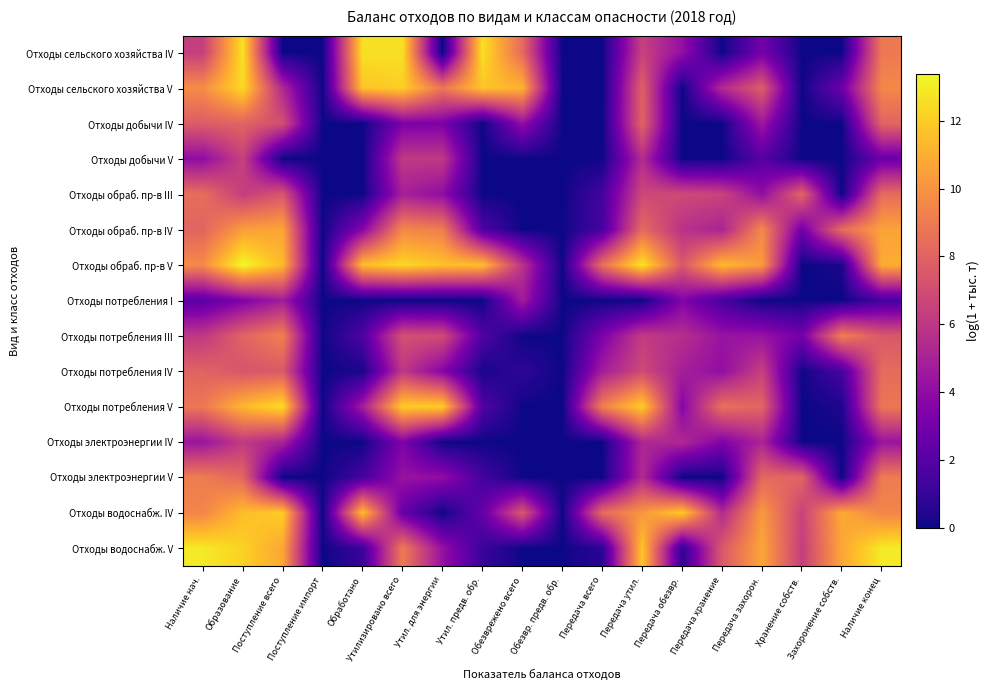

What is the total value across all series at Обработано?

60.4